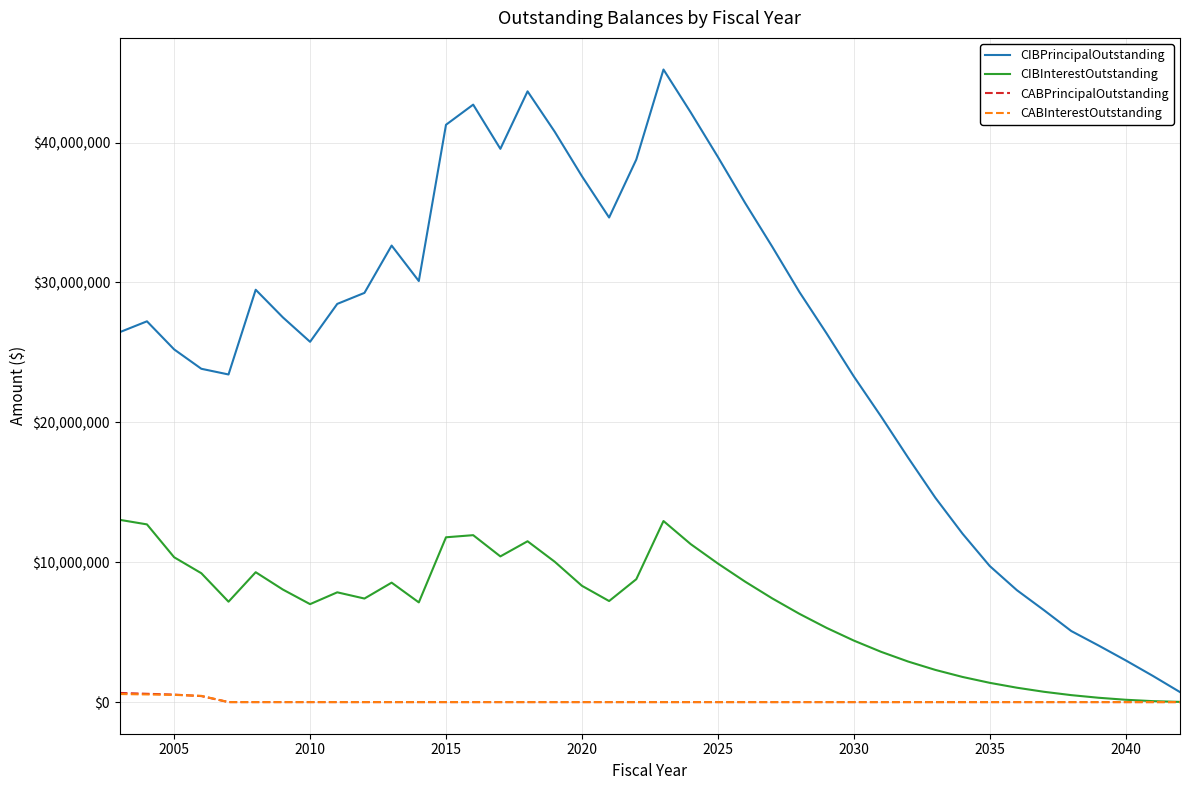

How many interior local peaks does the CIBPrincipalOutstanding series have?

6